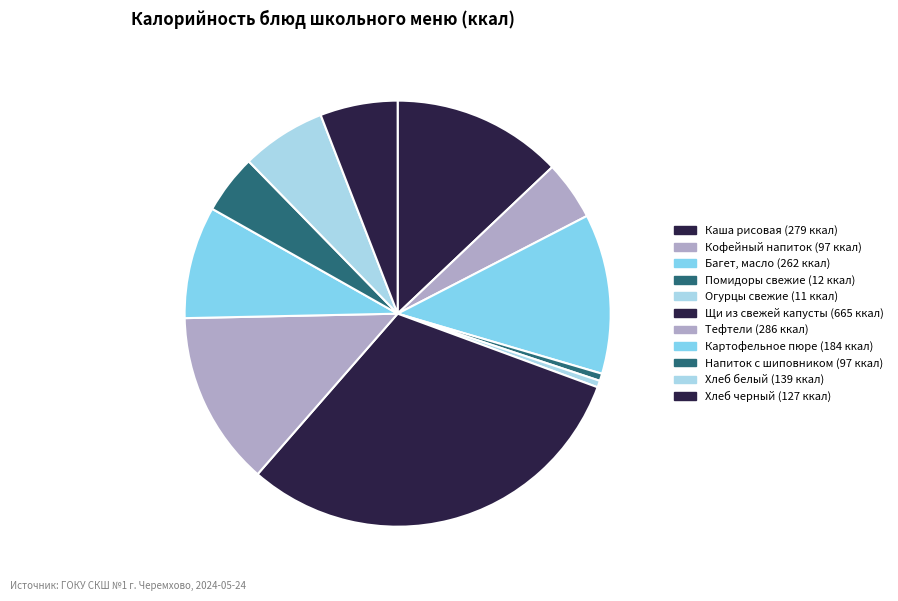

What is the ratio of the value at Помидоры свежие to the value at Картофельное пюре?

0.1